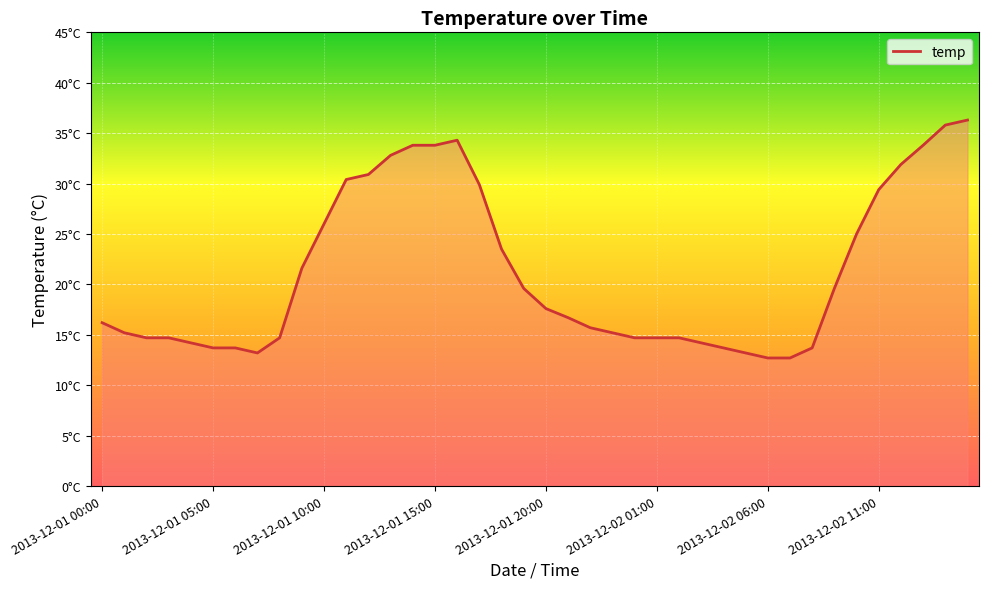

Does the chart have visible grid lines?

Yes